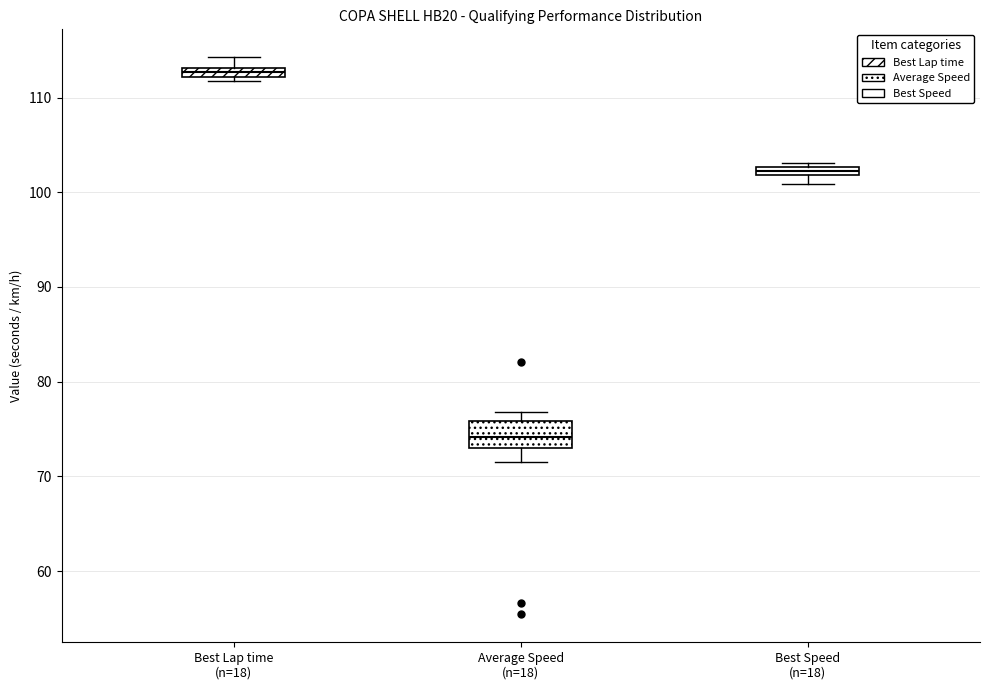

Which box is the tallest, from its lower edge to its upper edge?

Average Speed (n=18)